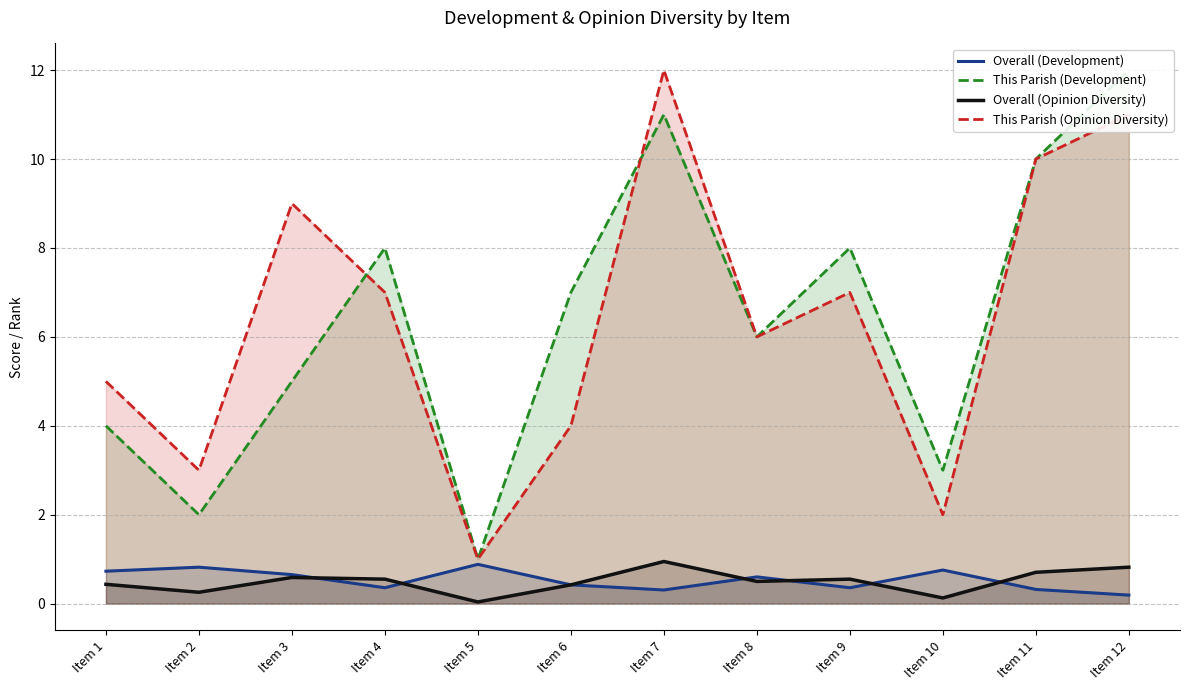

How many lines are shown in the chart?

4